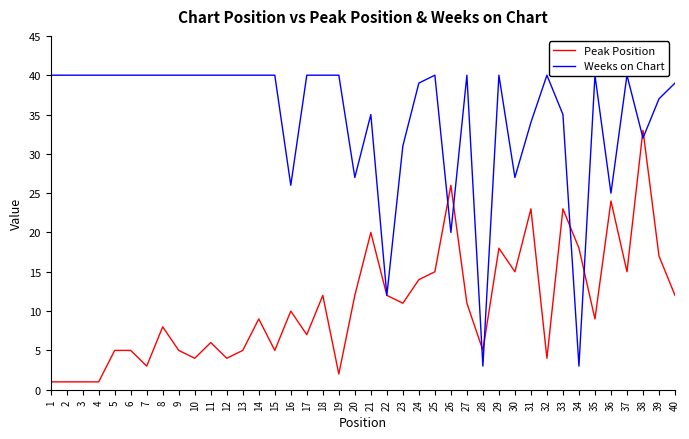

What is the difference between the highest and lowest values at 1?

39